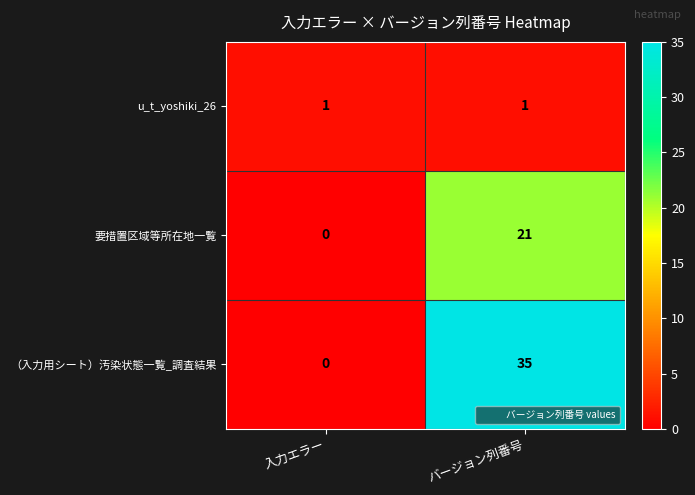

Reading left to right, list all the values displayed in this chart.

u_t_yoshiki_26: 入力エラー=1	バージョン列番号=1
要措置区域等所在地一覧: 入力エラー=0	バージョン列番号=21
（入力用シート）汚染状態一覧_調査結果: 入力エラー=0	バージョン列番号=35